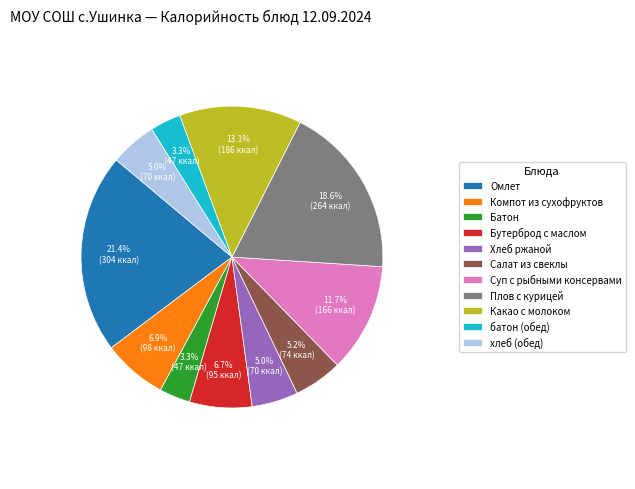

How many slices are in this pie chart?

11